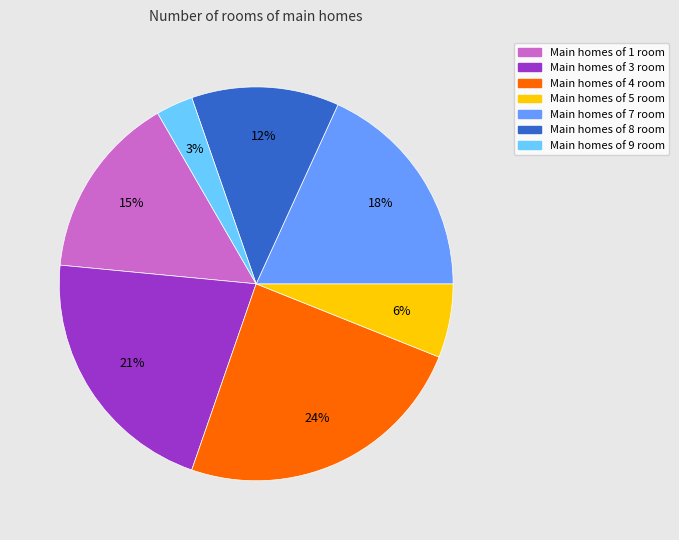

Is there any slice that represents more than half of the pie?

No